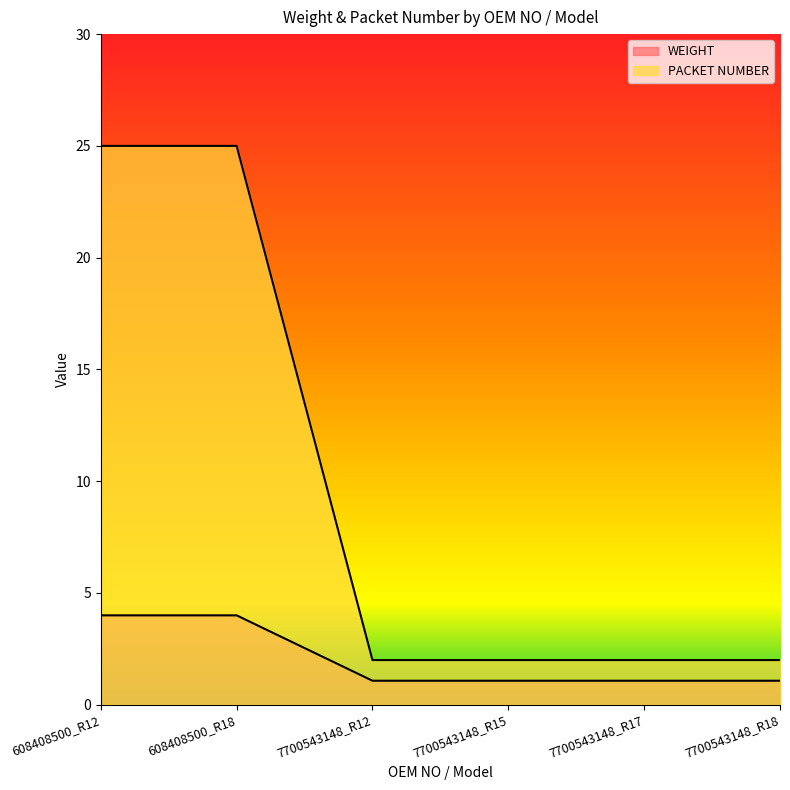

At how many categories does at least one series exceed 19?

2